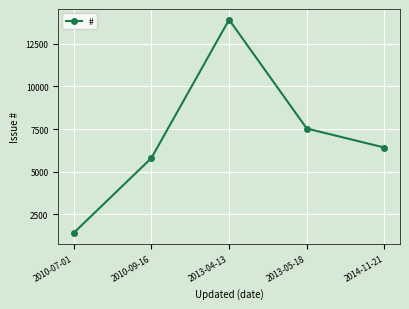

What is the difference between the values at 2014-11-21 and 2010-07-01?

5004